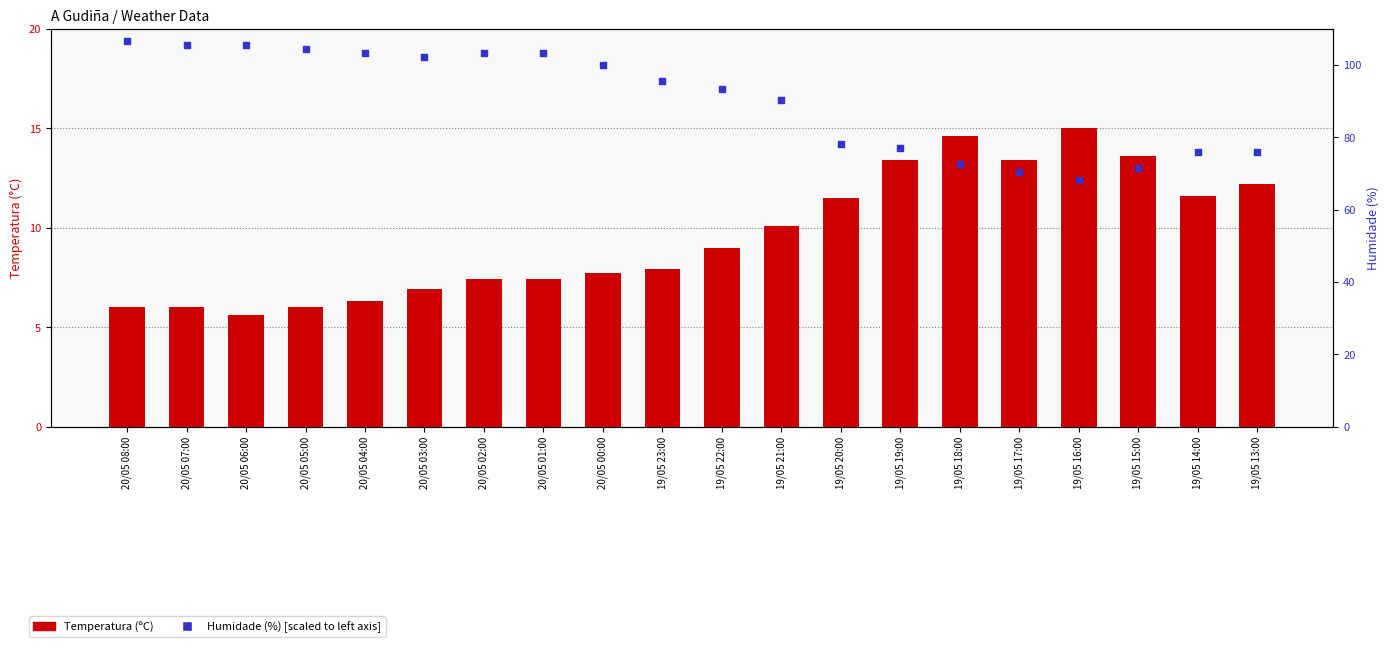

Which series has the largest total across all categories?

Humidade (%)